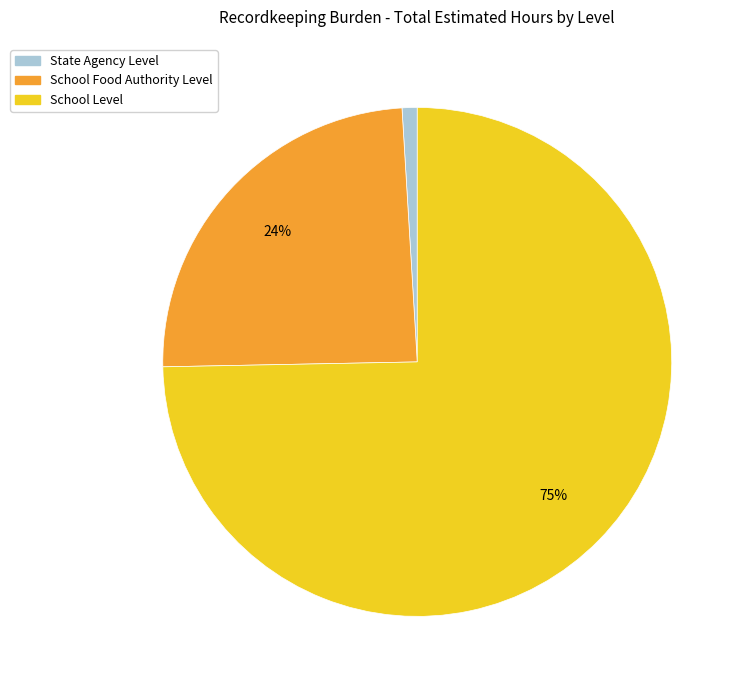

Rank the categories by value from highest to lowest.

School Level, School Food Authority Level, State Agency Level